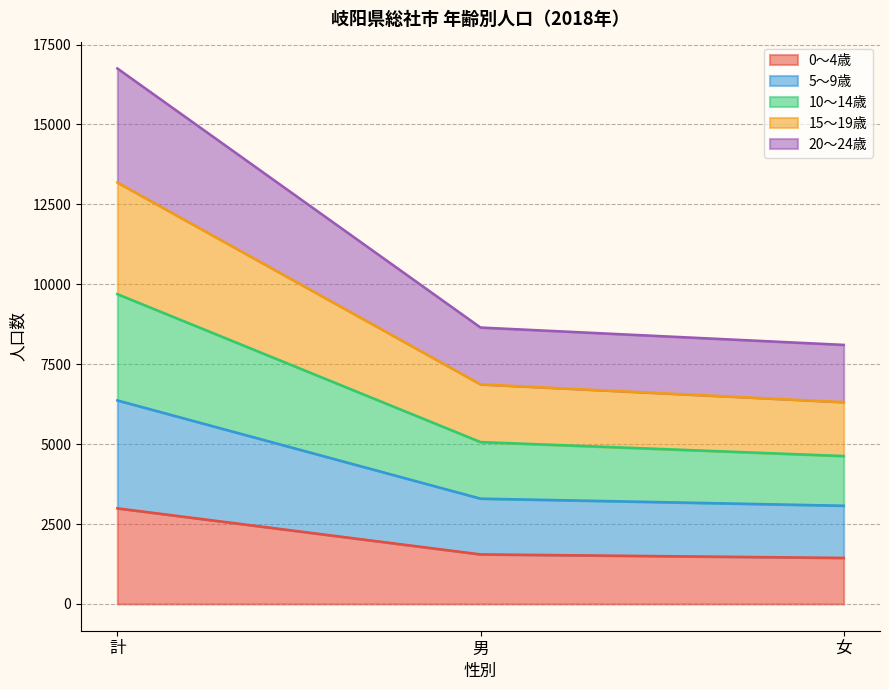

Is it true that 5～9歳 equals 24987 at 計?

False